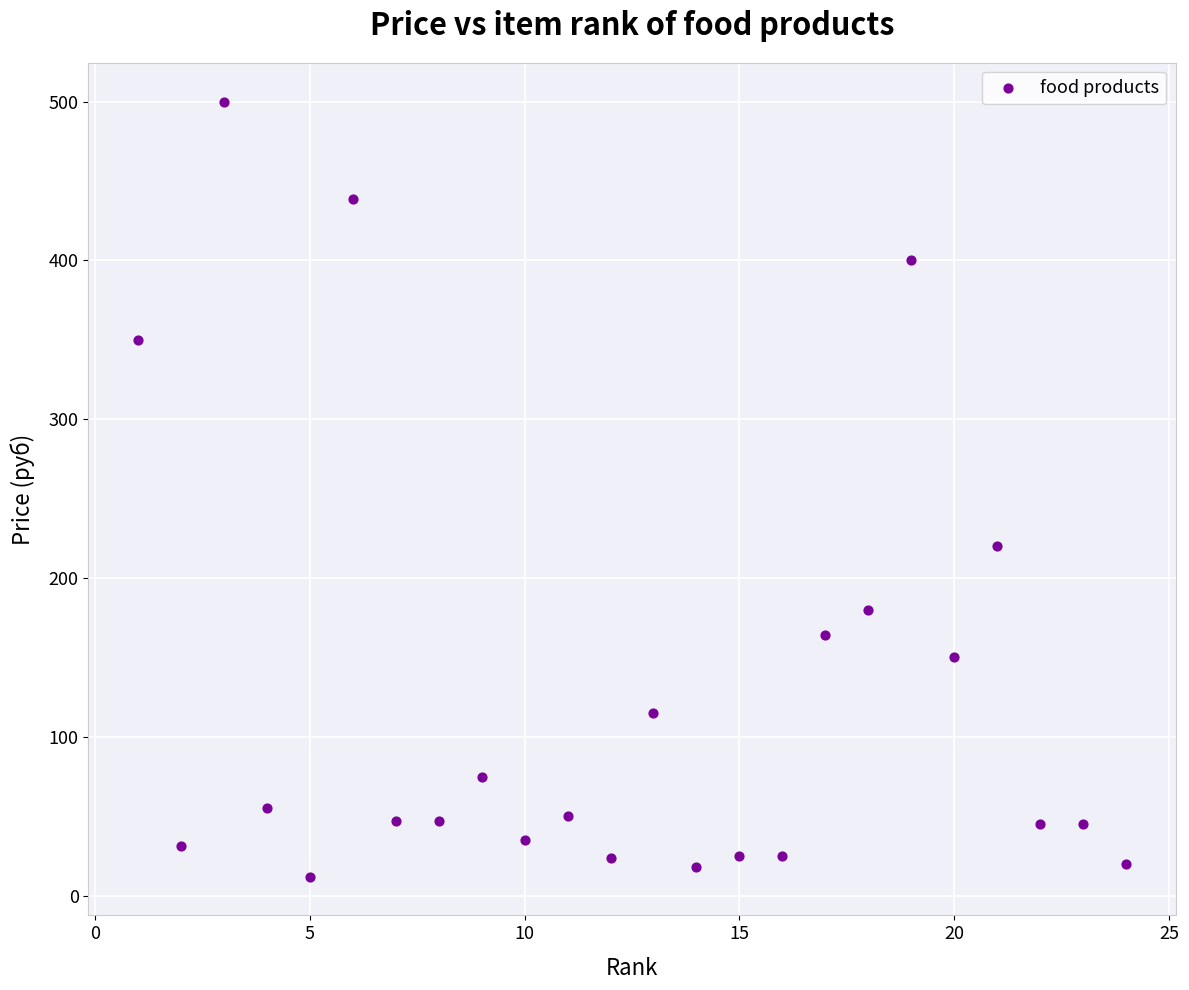

What is the range of Y values (max minus min)?

488.0